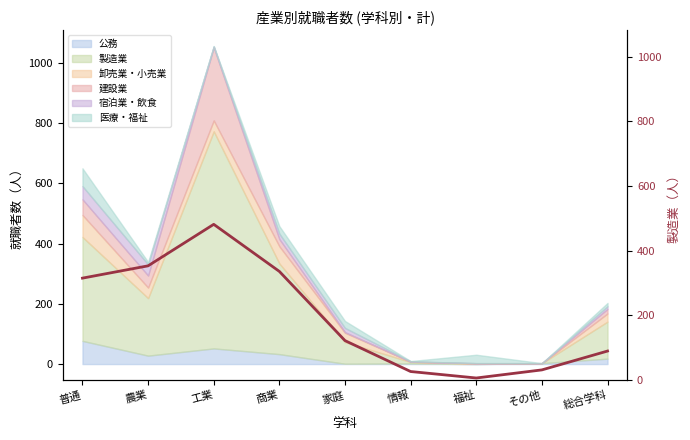

True or false: there are more than 1 points higher than both neighbors.

False